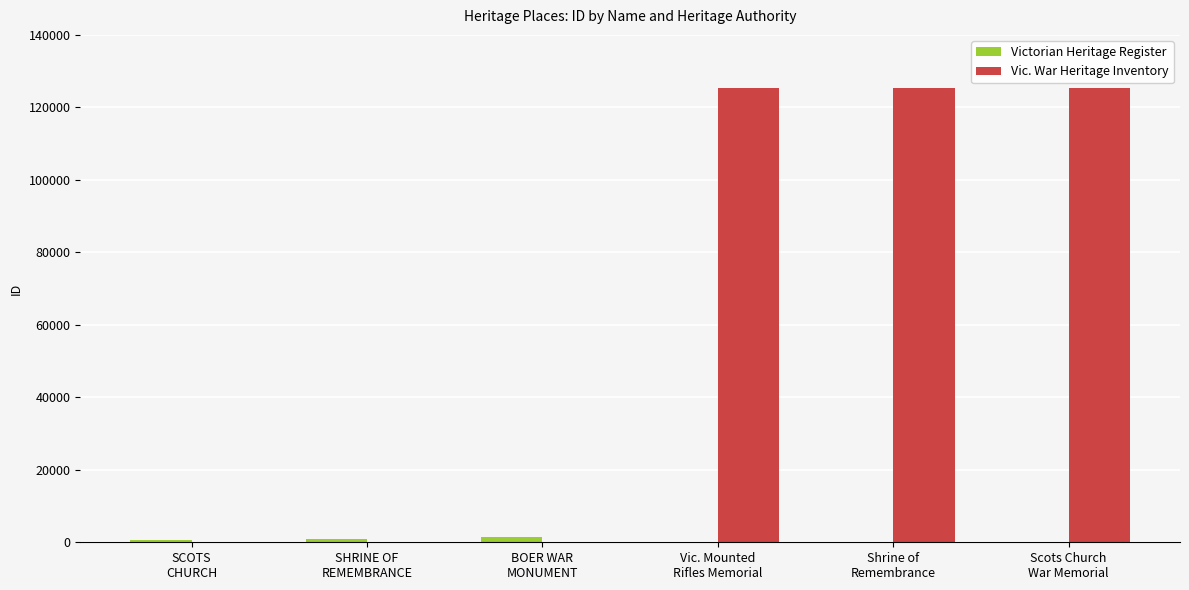

Which series has the largest total across all categories?

Vic. War Heritage Inventory